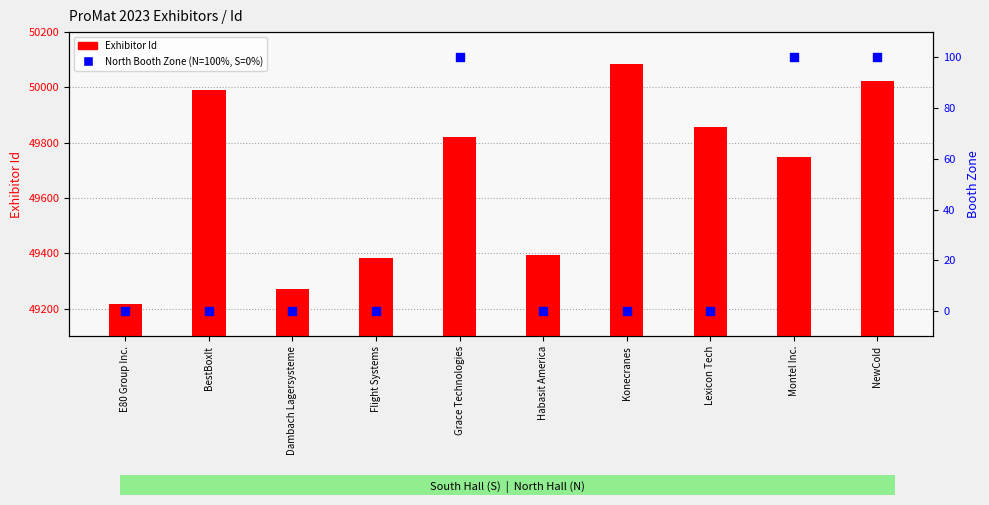

At how many categories does at least one series exceed 23133?

10